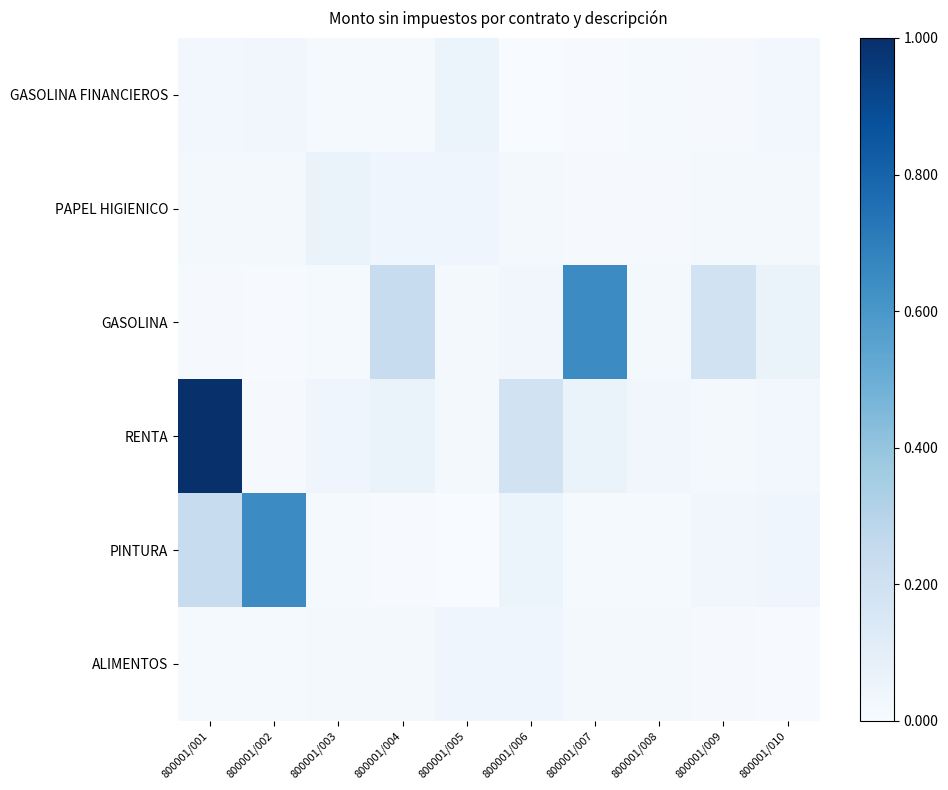

Reading left to right, what are all the values shown in this chart?

GASOLINA FINANCIEROS: 800001/001=0.0	800001/002=0.0	800001/003=0.0	800001/004=0.0	800001/005=0.1	800001/006=0.0	800001/007=0.0	800001/008=0.0	800001/009=0.0	800001/010=0.0
PAPEL HIGIENICO: 800001/001=0.0	800001/002=0.0	800001/003=0.1	800001/004=0.0	800001/005=0.0	800001/006=0.0	800001/007=0.0	800001/008=0.0	800001/009=0.0	800001/010=0.0
GASOLINA: 800001/001=0.0	800001/002=0.0	800001/003=0.0	800001/004=0.2	800001/005=0.0	800001/006=0.0	800001/007=0.6	800001/008=0.0	800001/009=0.2	800001/010=0.1
RENTA: 800001/001=1.0	800001/002=0.0	800001/003=0.0	800001/004=0.1	800001/005=0.0	800001/006=0.2	800001/007=0.1	800001/008=0.0	800001/009=0.0	800001/010=0.0
PINTURA: 800001/001=0.2	800001/002=0.6	800001/003=0.0	800001/004=0.0	800001/005=0.0	800001/006=0.1	800001/007=0.0	800001/008=0.0	800001/009=0.0	800001/010=0.0
ALIMENTOS: 800001/001=0.0	800001/002=0.0	800001/003=0.0	800001/004=0.0	800001/005=0.0	800001/006=0.0	800001/007=0.0	800001/008=0.0	800001/009=0.0	800001/010=0.0